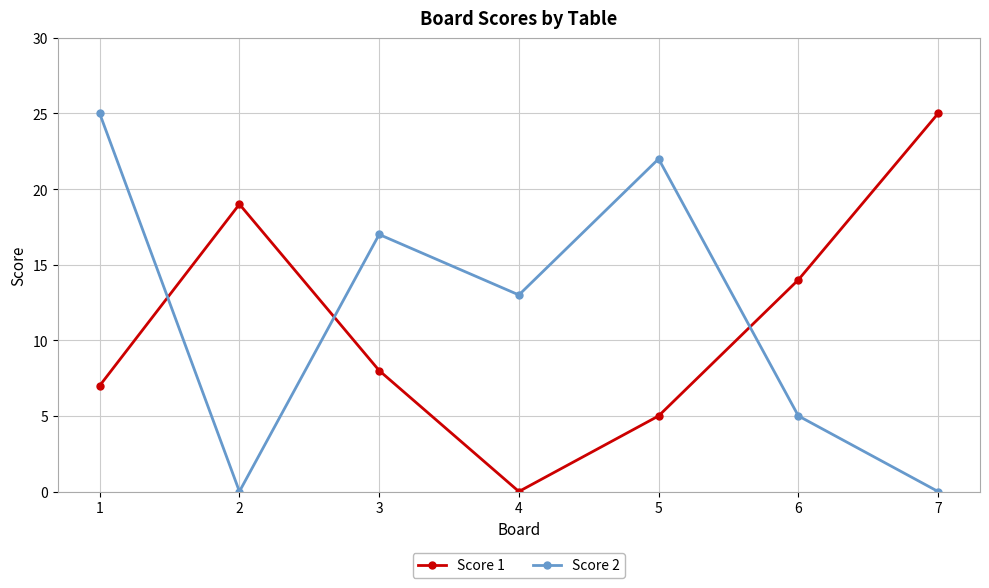

Where do Score 2 and Score 1 first cross each other?

1 and 2